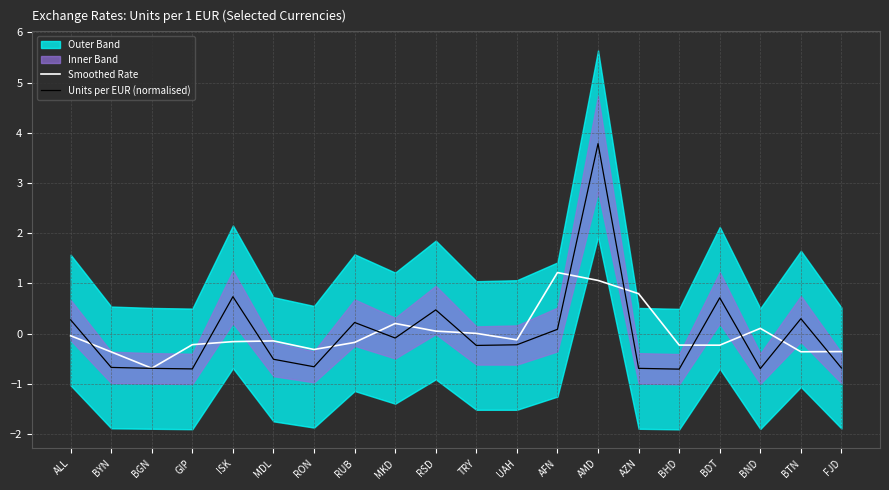

Which series has the largest total across all categories?

Units per EUR (normalised)